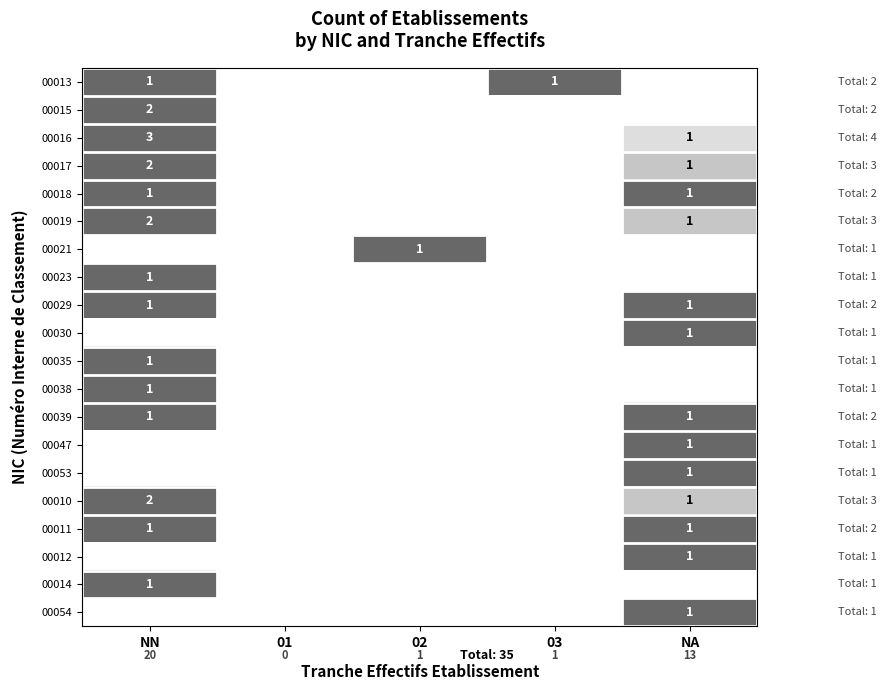

Is it true that 00054 equals 1 at NA?

True